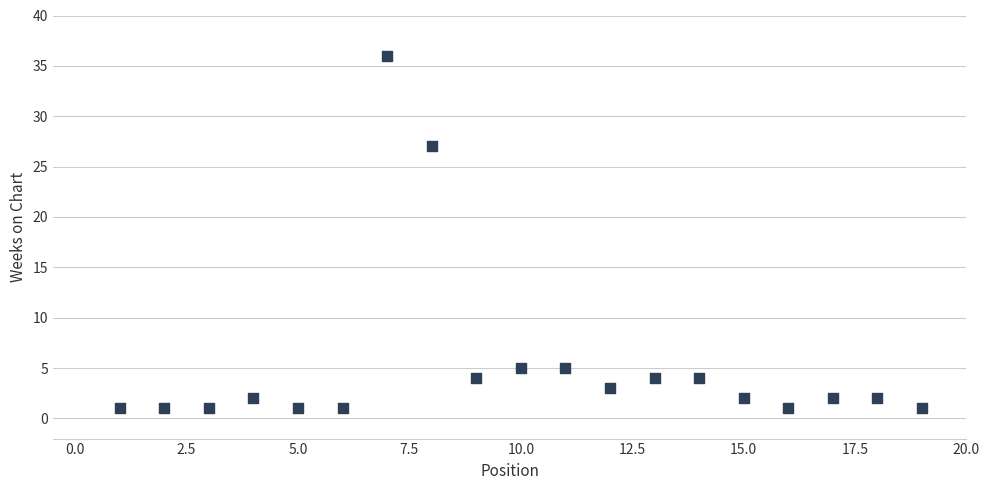

What is the range of X values (max minus min)?

18